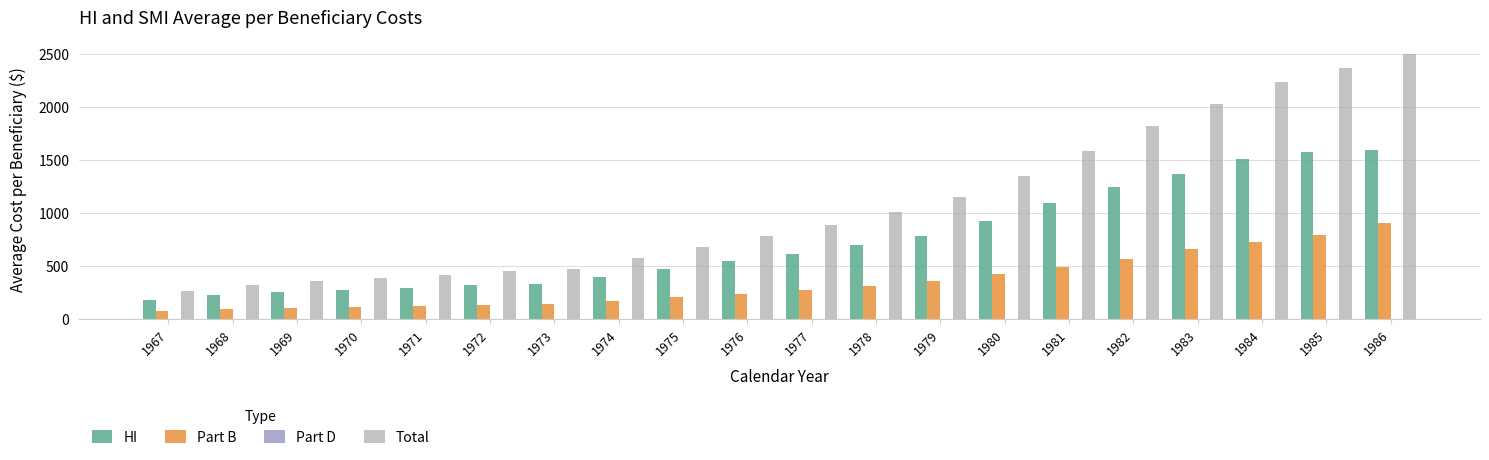

Which series has the largest total across all categories?

Total